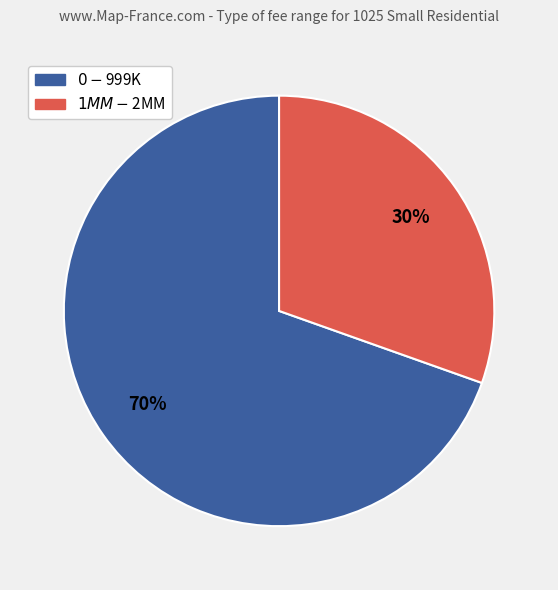

Count the number of slices in the pie.

2